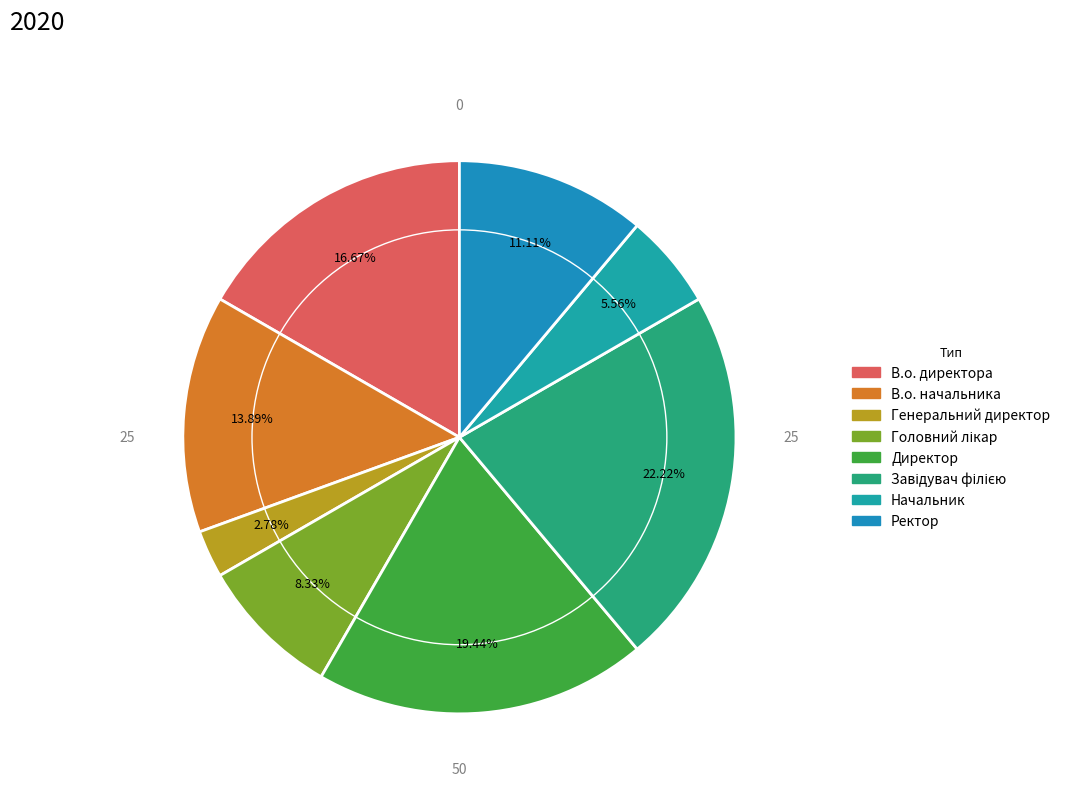

Which has a higher value, Завідувач філією or В.о. директора?

Завідувач філією